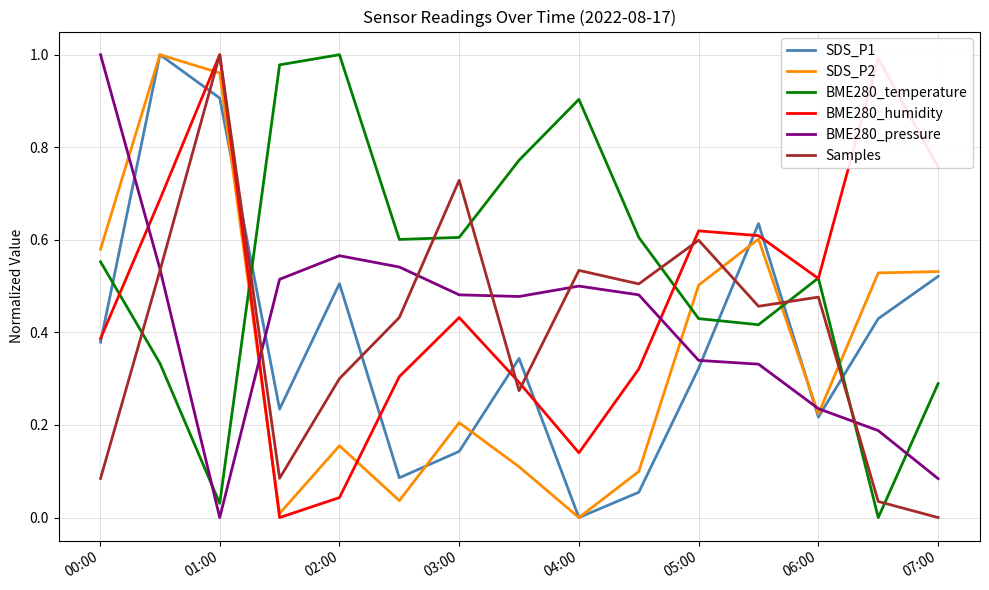

True or false: BME280_humidity and SDS_P2 intersect in this chart.

True